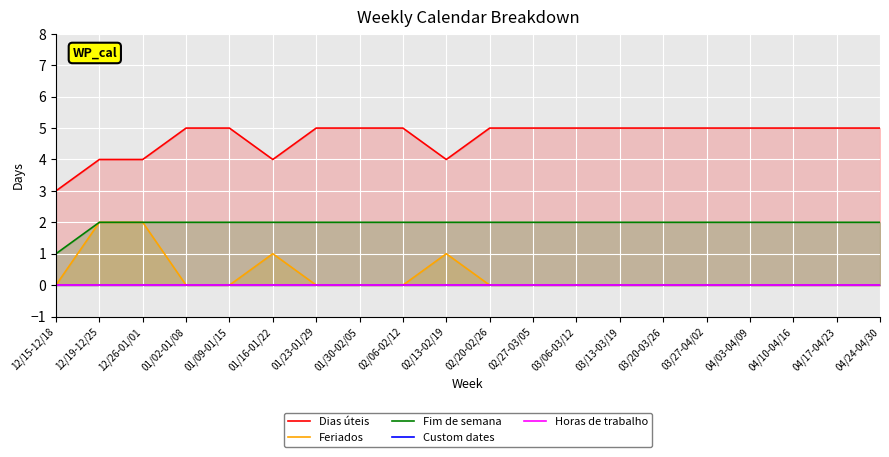

What is the difference between the highest and lowest values at 04/10-04/16?

5